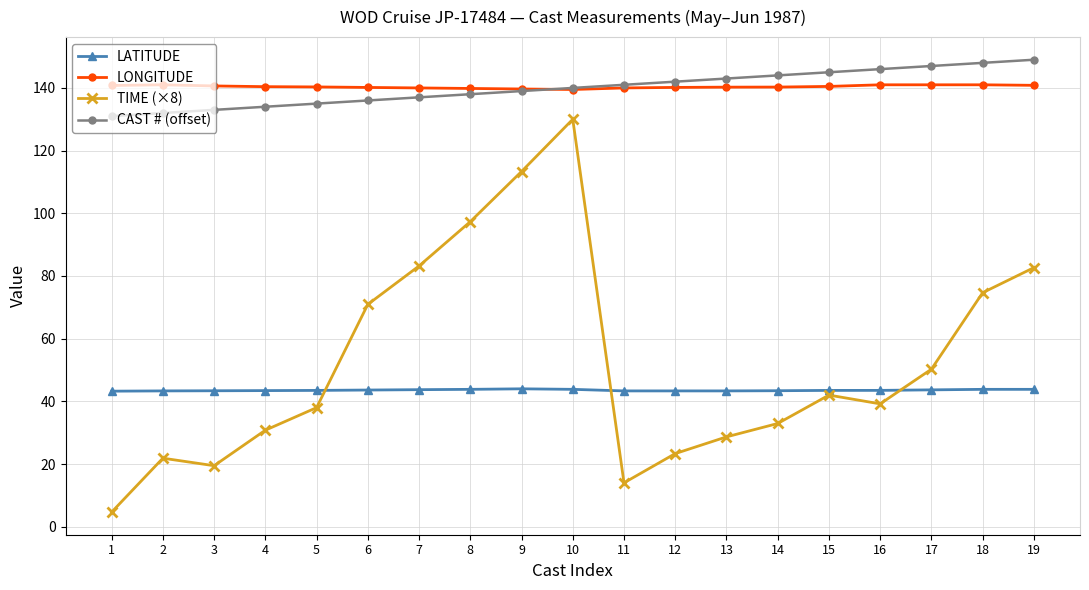

What is the average value of the LONGITUDE series?

140.4